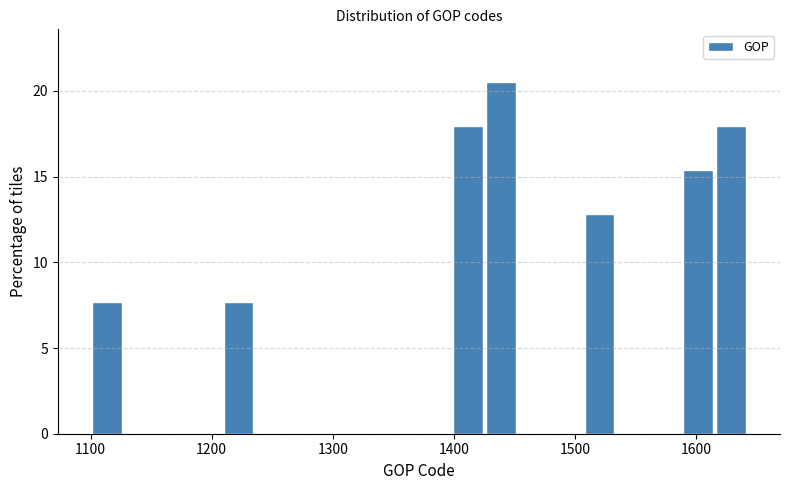

Read against the x-axis, roughly where is the centre of the tallest bar?

1440